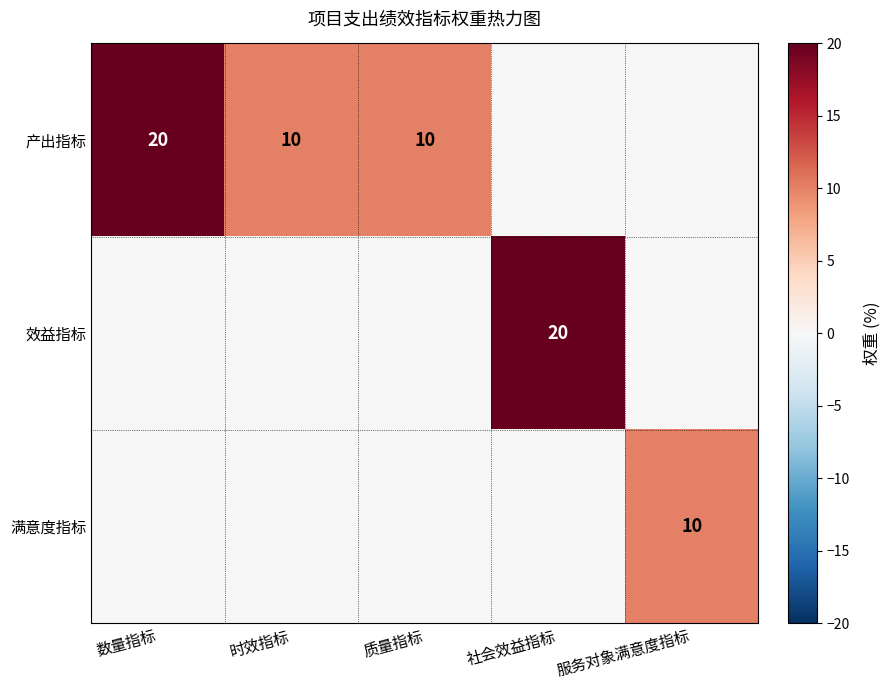

At which category is the sum across all series the highest?

数量指标